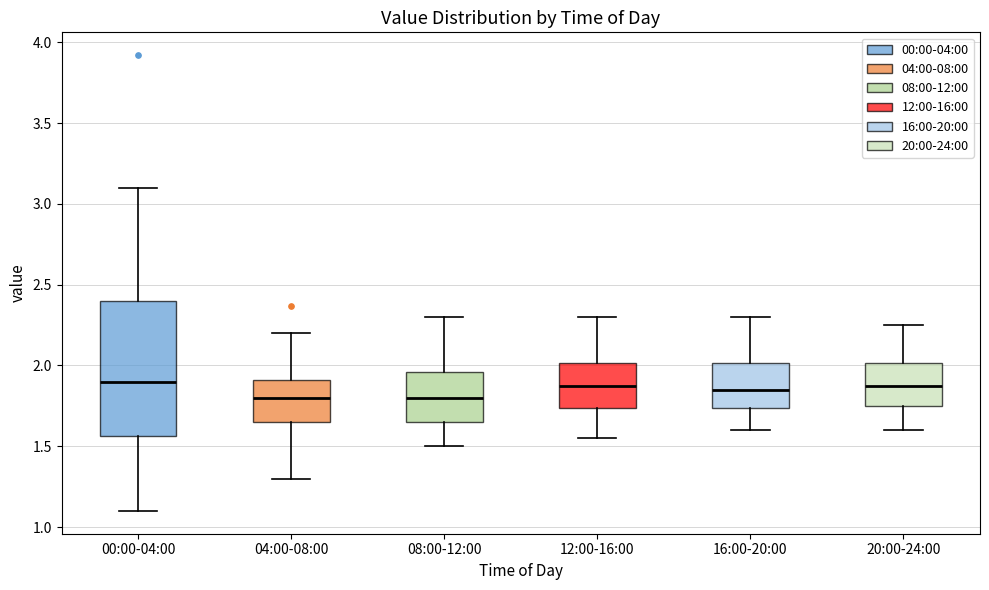

Reading left to right, read every box against the y-axis: the position of its median line, the range the box covers, and the ends of its whiskers. The values are not printed on the chart, so give them approximately, as read against the axis.

00:00-04:00: median 1.90, box 1.55 to 2.40, whiskers 1.10 to 3.10
04:00-08:00: median 1.80, box 1.65 to 1.90, whiskers 1.30 to 2.20
08:00-12:00: median 1.80, box 1.65 to 1.95, whiskers 1.50 to 2.30
12:00-16:00: median 1.90, box 1.75 to 2.00, whiskers 1.55 to 2.30
16:00-20:00: median 1.85, box 1.75 to 2.00, whiskers 1.60 to 2.30
20:00-24:00: median 1.90, box 1.75 to 2.00, whiskers 1.60 to 2.25